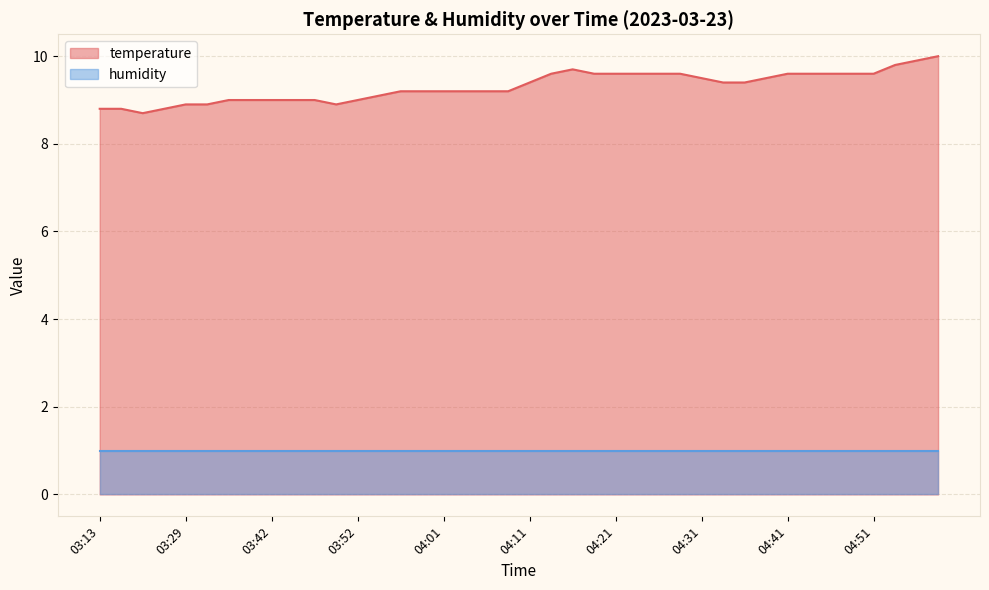

Read the value at 04:19.

9.6